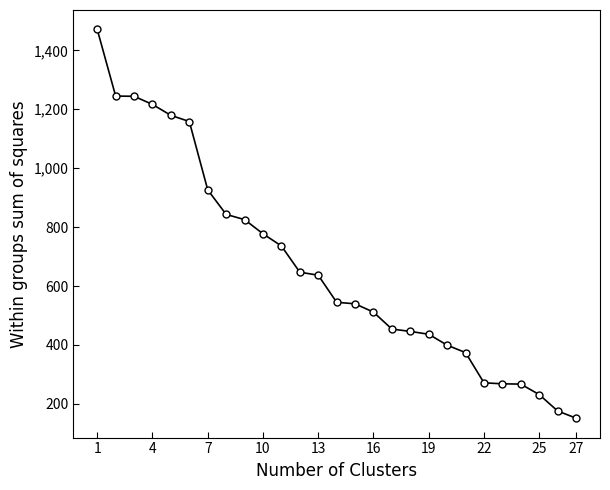

What is the average value?

665.9